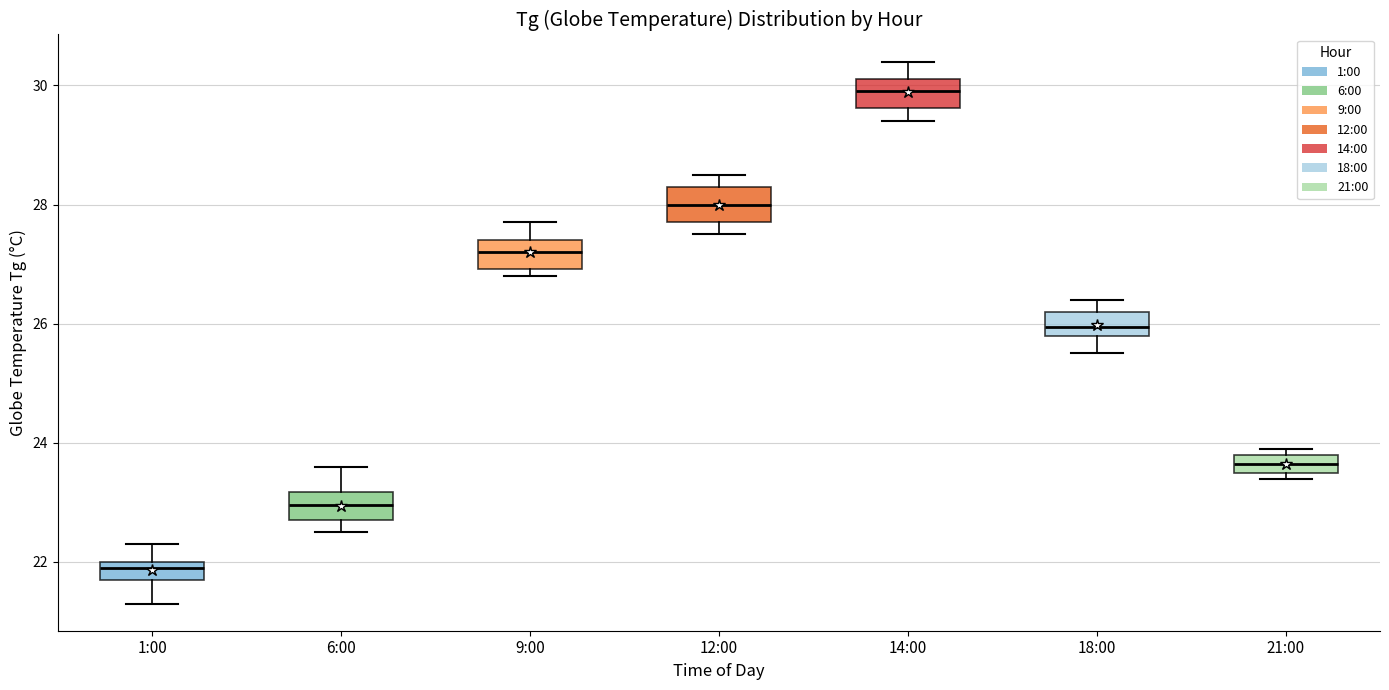

Reading left to right, transcribe this box plot: for each box, give where its median line is, the range the box spans, and where its two whiskers end, as read against the y-axis. The values are not printed on the chart, so give them approximately, as read against the axis.

1:00: median 22.0 (just below the box's upper edge), box 21.8 to 22.0, whiskers 21.4 to 22.4
6:00: median 23.0, box 22.8 to 23.2, whiskers 22.6 to 23.6
9:00: median 27.2, box 27.0 to 27.4, whiskers 26.8 to 27.8
12:00: median 28.0, box 27.8 to 28.4, whiskers 27.6 to 28.6
14:00: median 30.0, box 29.6 to 30.2, whiskers 29.4 to 30.4
18:00: median 26.0, box 25.8 to 26.2, whiskers 25.6 to 26.4
21:00: median 23.6 (inside the box), box 23.6 to 23.8, whiskers 23.4 to 24.0